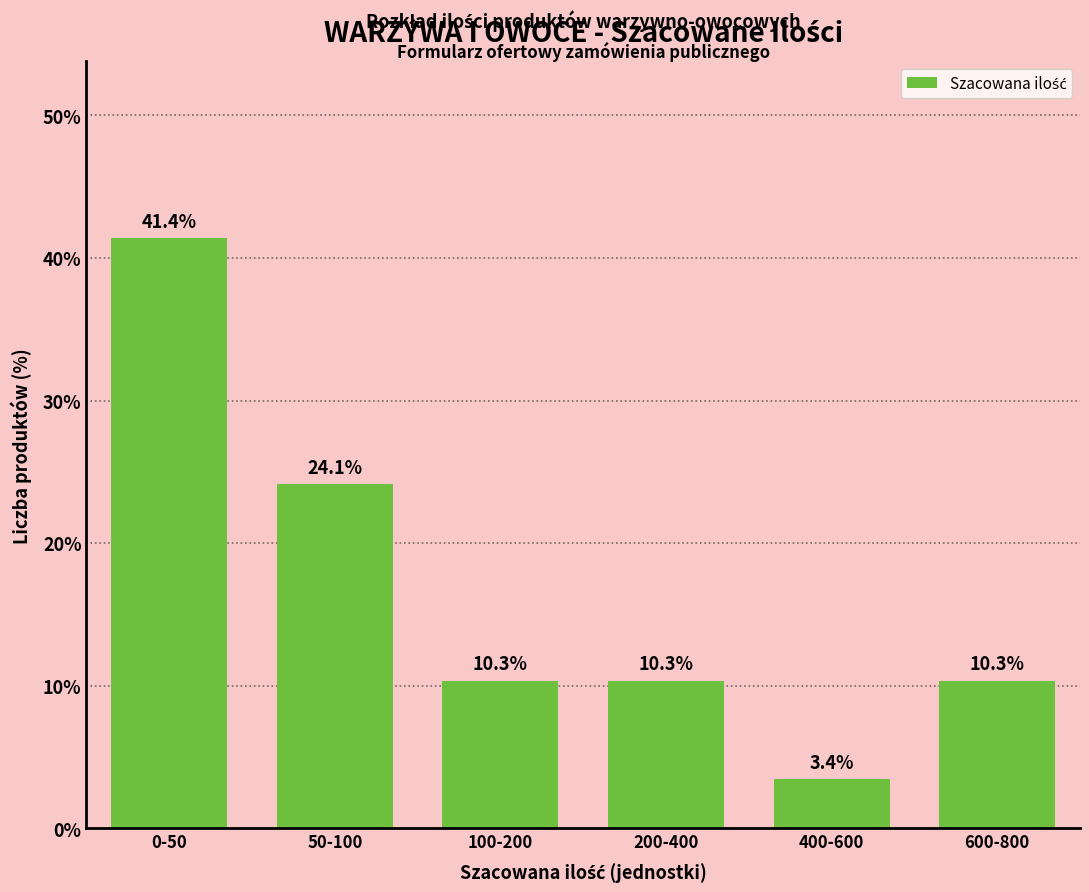

Reading left to right, transcribe all the data shown in this chart.

41.4	24.1	10.3	10.3	3.4	10.3